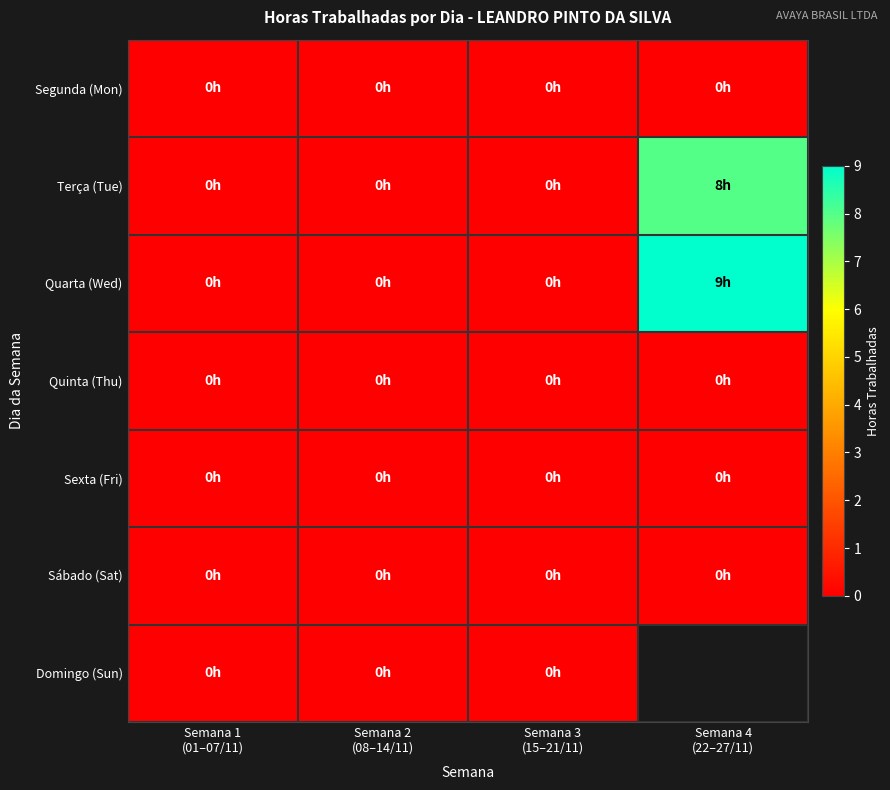

Which category has the highest value in the Terça (Tue) series?

Semana 4 (22–27/11)